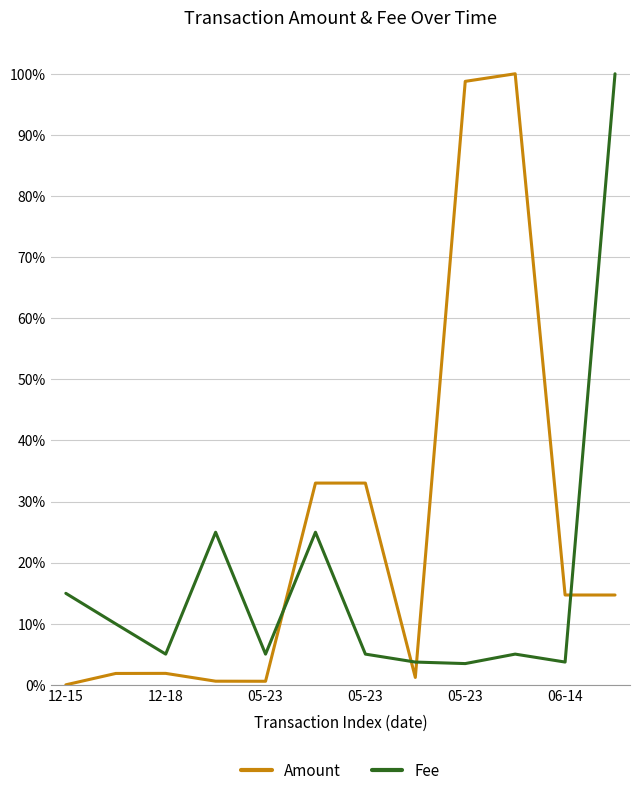

What are all the series names shown in the legend?

Amount, Fee